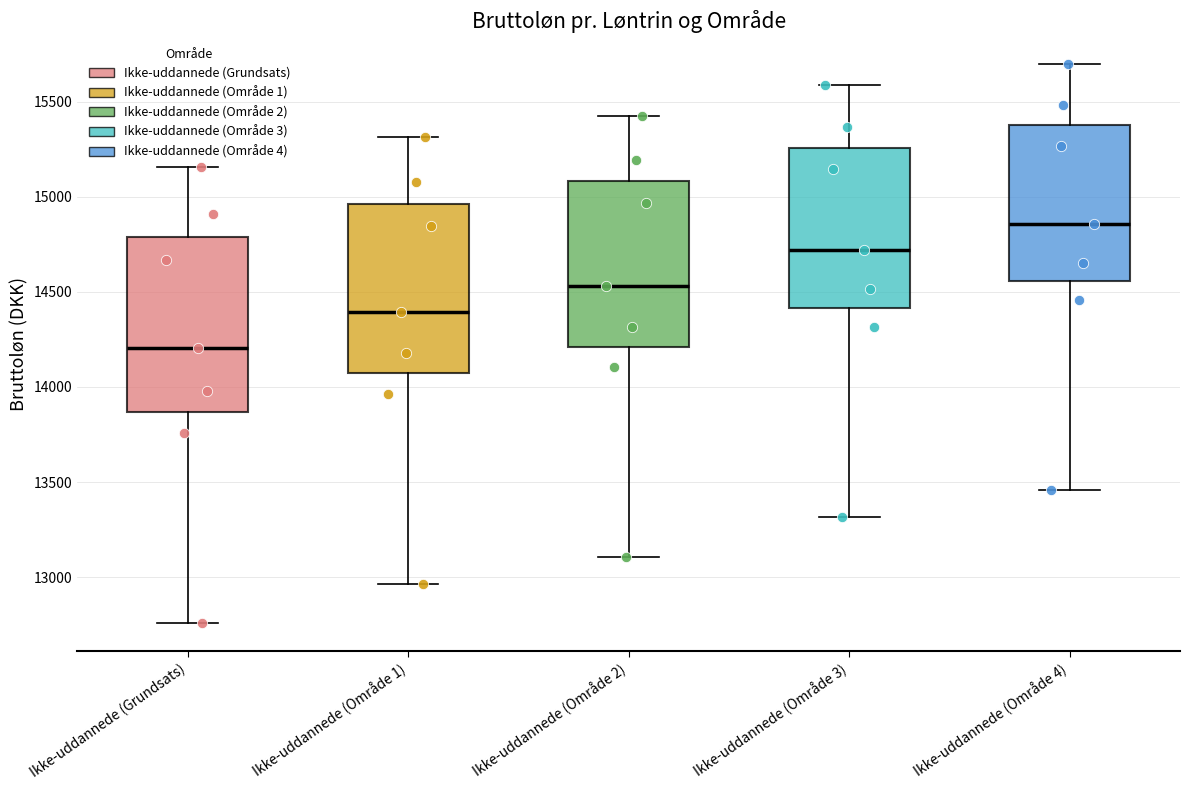

Reading left to right, transcribe this box plot: for each box, give where its median line is, the range the box spans, and where its two whiskers end, as read against the y-axis. The values are not printed on the chart, so give them approximately, as read against the axis.

Ikke-uddannede (Grundsats): median 14200, box 13850 to 14800, whiskers 12750 to 15150
Ikke-uddannede (Område 1): median 14400, box 14050 to 14950, whiskers 12950 to 15300
Ikke-uddannede (Område 2): median 14550, box 14200 to 15100, whiskers 13100 to 15450
Ikke-uddannede (Område 3): median 14700, box 14400 to 15250, whiskers 13300 to 15600
Ikke-uddannede (Område 4): median 14850, box 14550 to 15400, whiskers 13450 to 15700